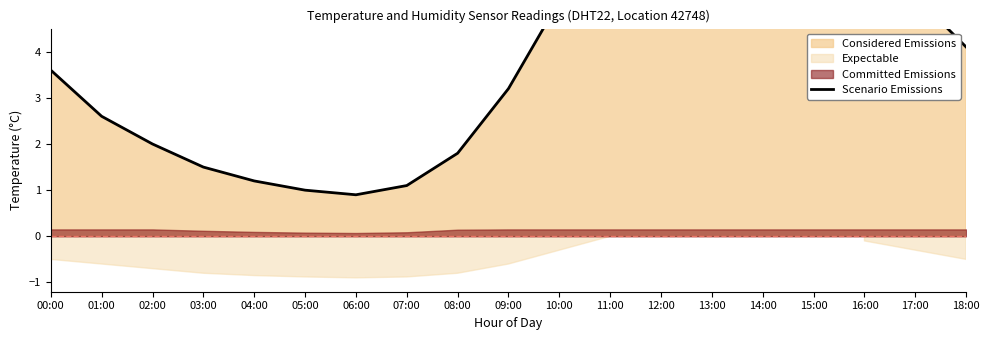

What is the average value?

4.1